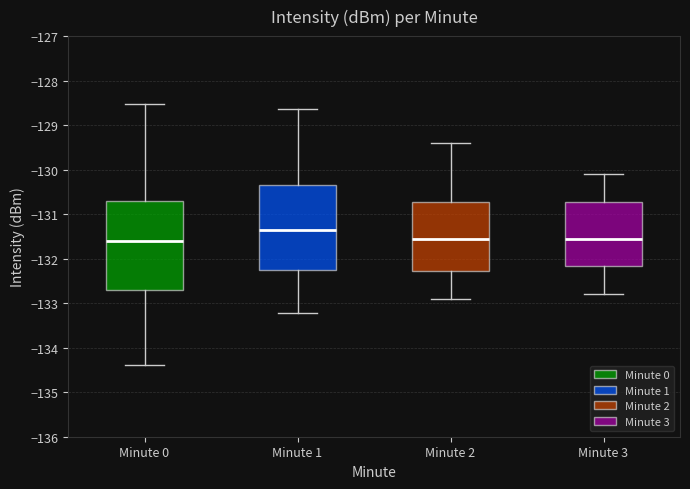

Reading left to right, read every box against the y-axis: the position of its median line, the range the box covers, and the ends of its whiskers. The values are not printed on the chart, so give them approximately, as read against the axis.

Minute 0: median -131.6, box -132.7 to -130.7, whiskers -134.4 to -128.5
Minute 1: median -131.3, box -132.2 to -130.3, whiskers -133.2 to -128.6
Minute 2: median -131.5, box -132.3 to -130.7, whiskers -132.9 to -129.4
Minute 3: median -131.5, box -132.2 to -130.7, whiskers -132.8 to -130.1